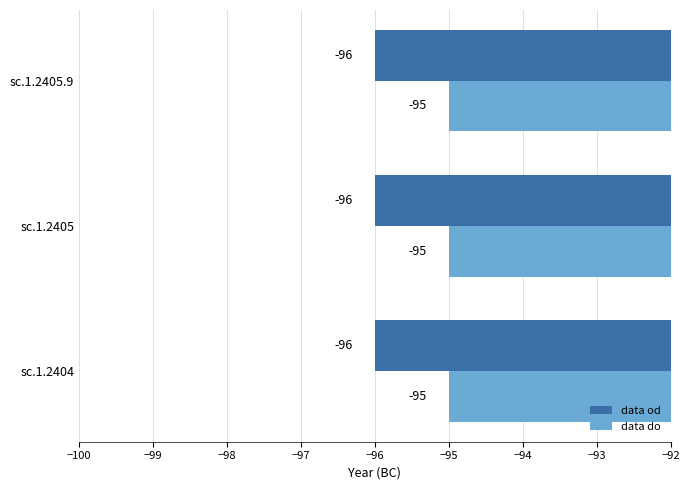

List the series in order of their peak value, highest first.

data do, data od